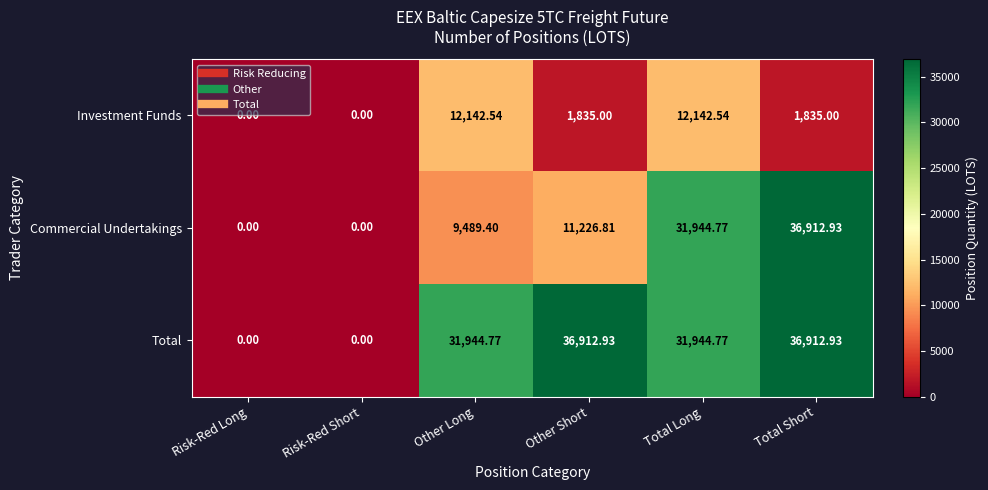

Which series changed the most between Risk-Red Short and Other Short?

Total